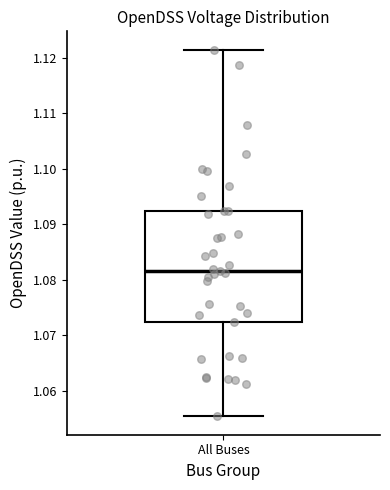

Read this box plot against the y-axis: the position of the median line, the range covered by the box, and the ends of both whiskers. The values are not printed on the chart, so give them approximately, as read against the axis.

median 1.082, box 1.072 to 1.092, whiskers 1.055 to 1.121